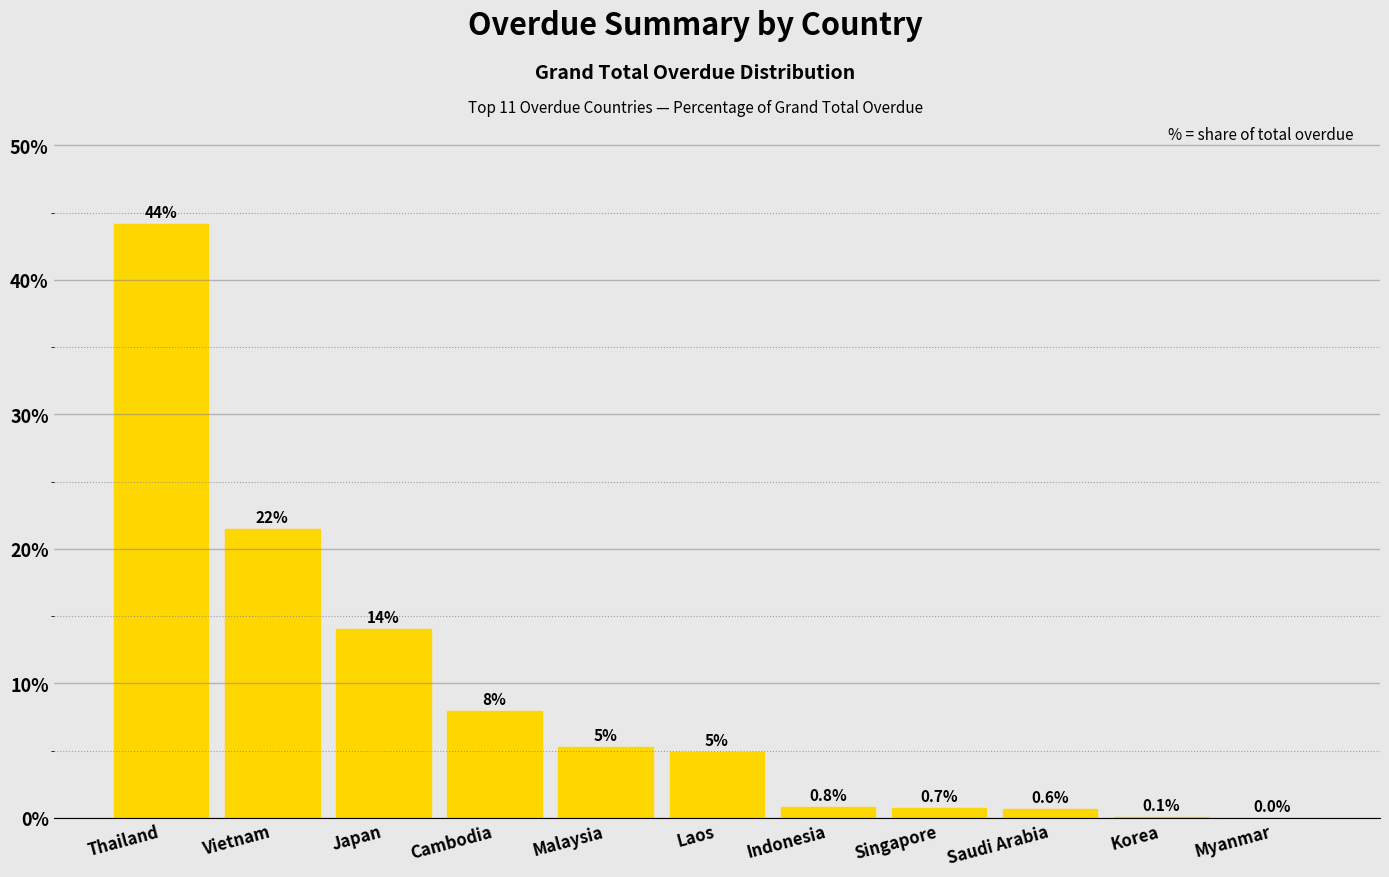

Which has a higher value, Malaysia or Singapore?

Malaysia